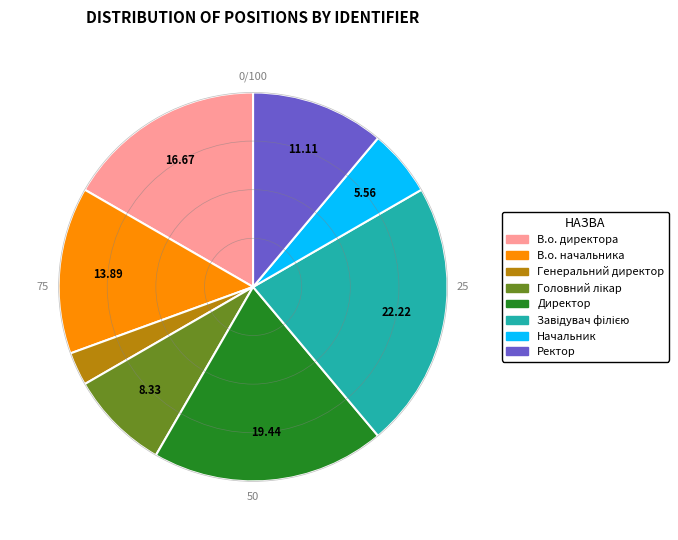

Is there any slice that represents more than half of the pie?

No